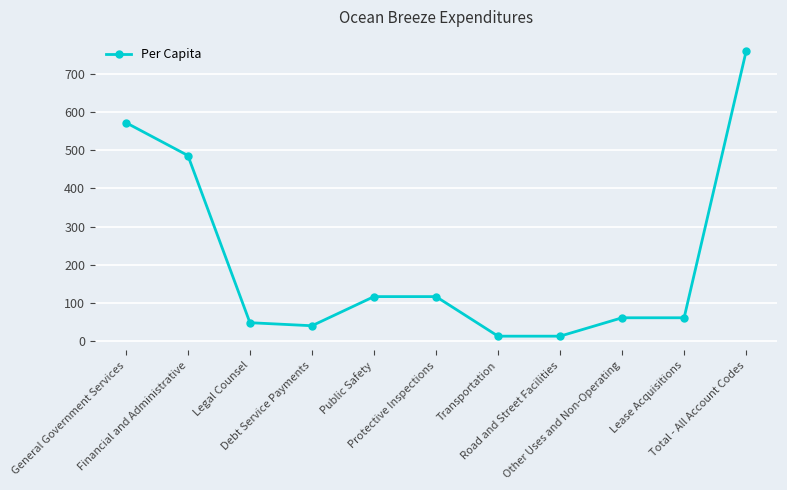

What position from the left is Debt Service Payments?

4